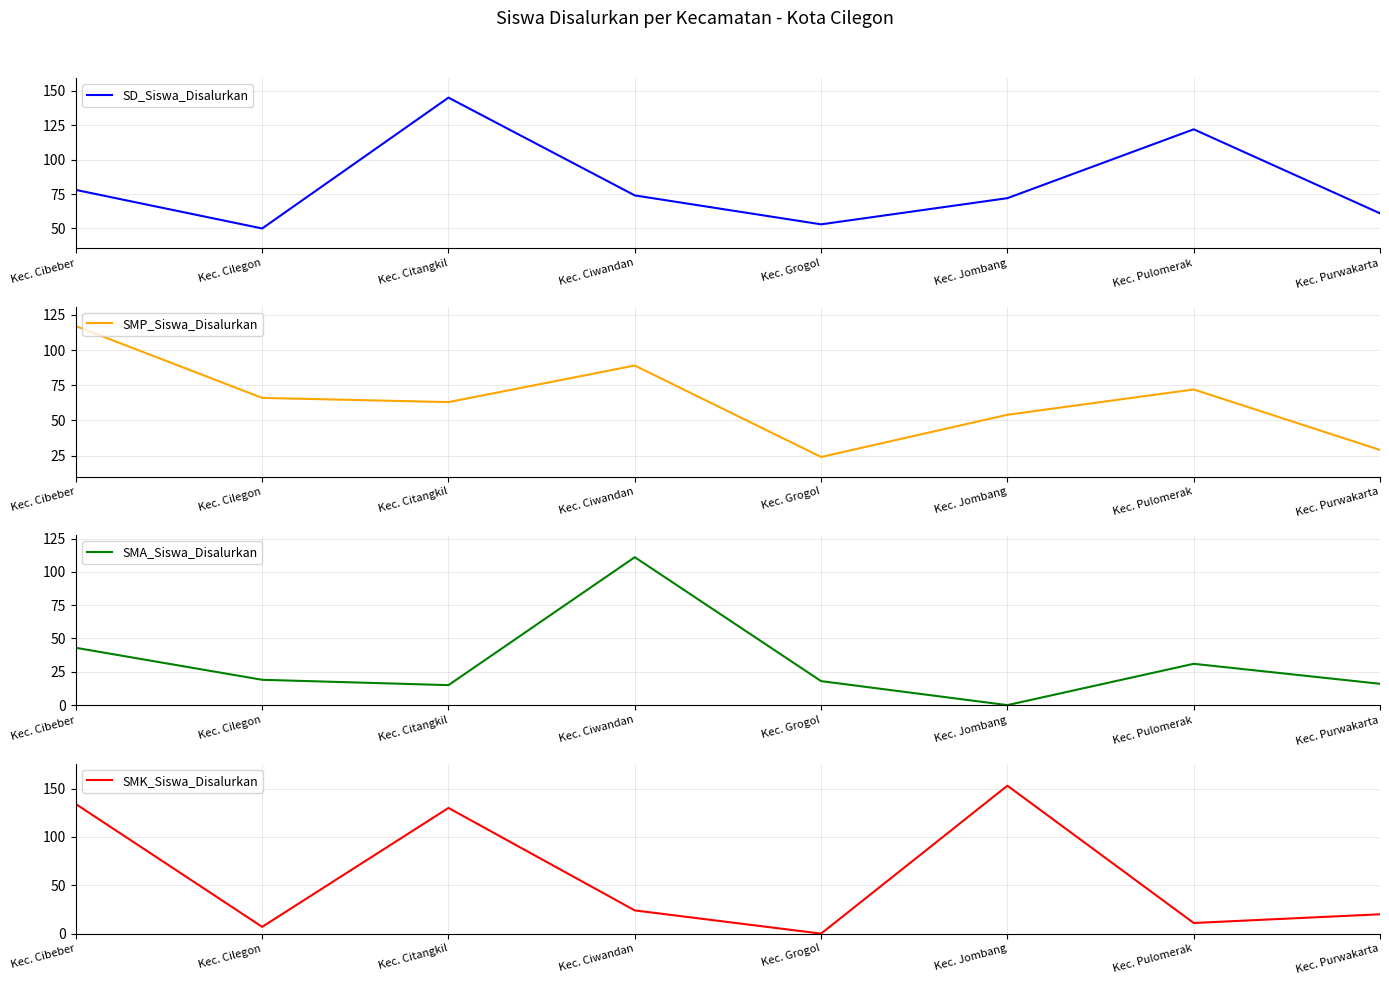

At which label does SMP_Siswa_Disalurkan first exceed 66?

Kec. Cibeber